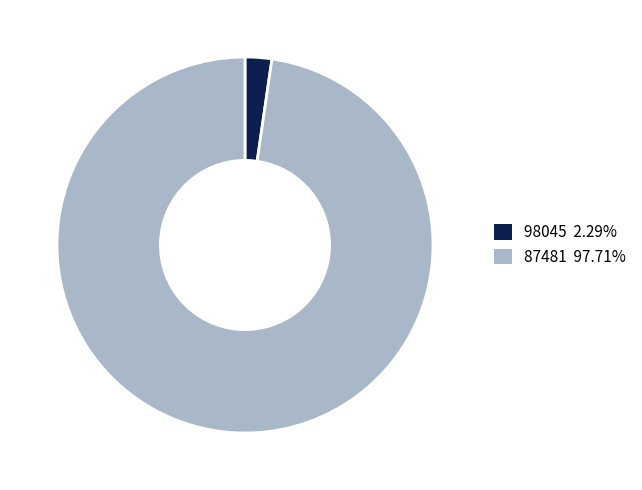

Does 98045 account for over 50% of the chart?

No